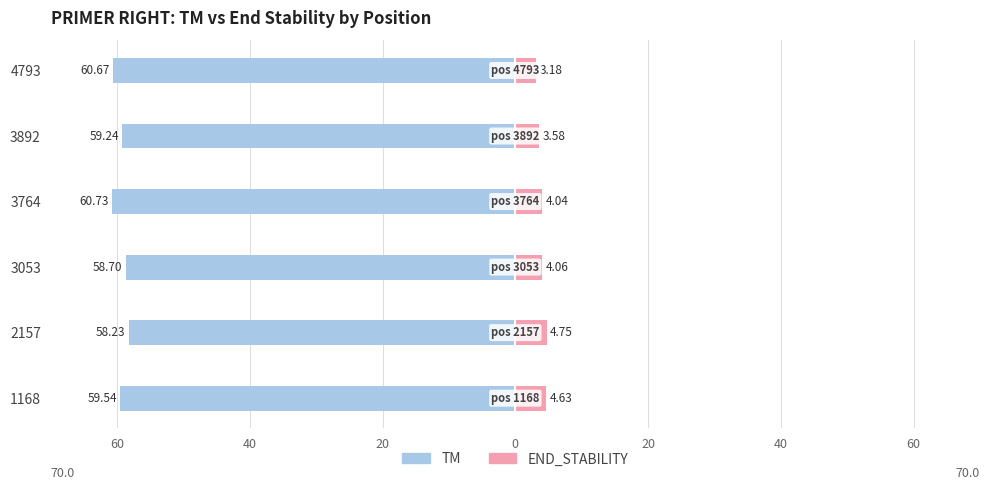

How many distinct data groups are displayed?

2